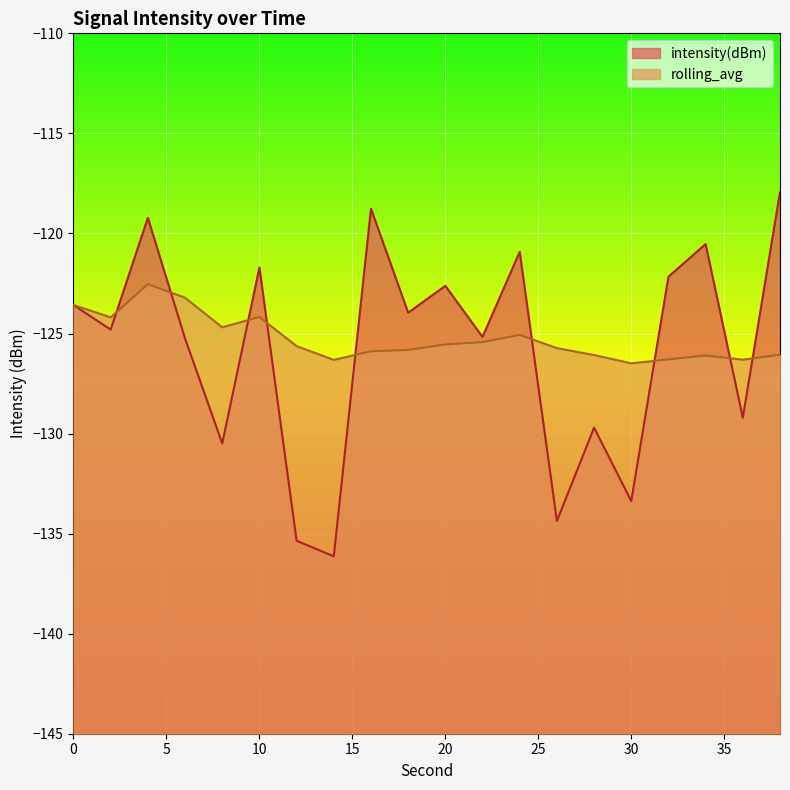

Which has a higher value, 30 or 28?

28